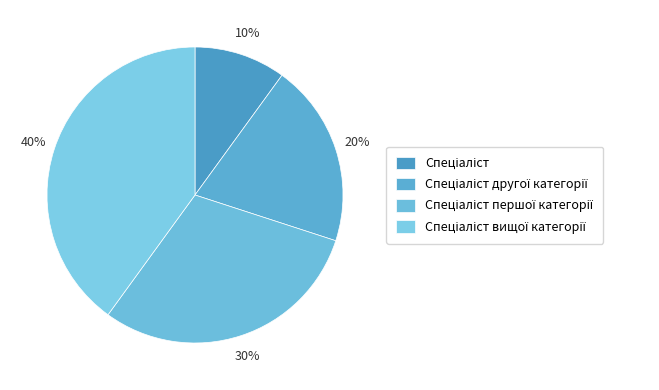

How many slices are in this pie chart?

4